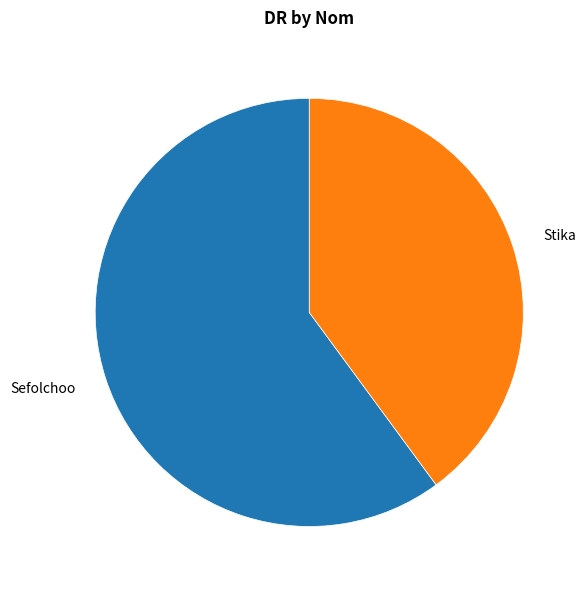

How many segments does this pie chart have?

2